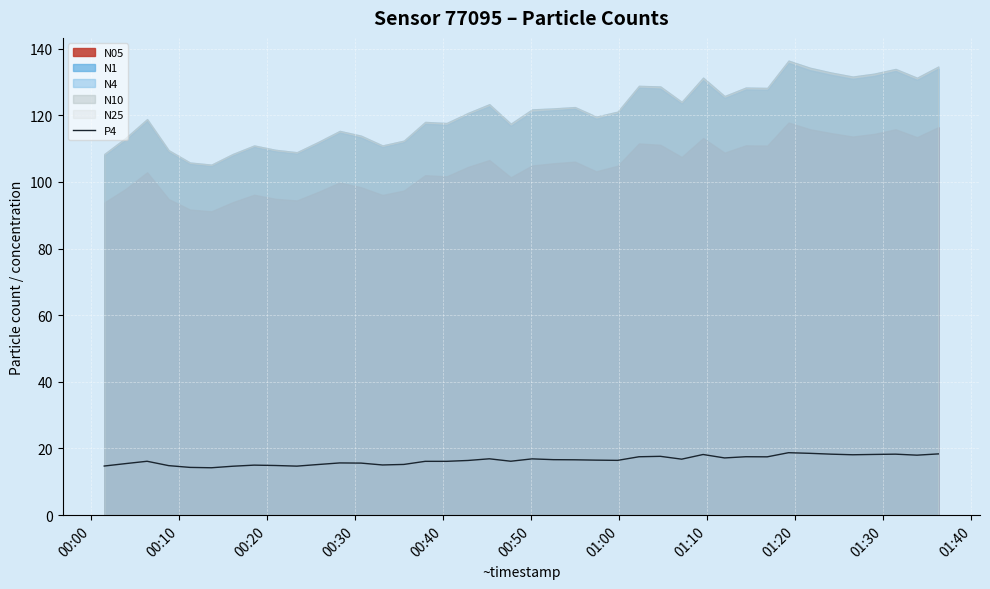

What is the value of the 8th point from the left?

15.0